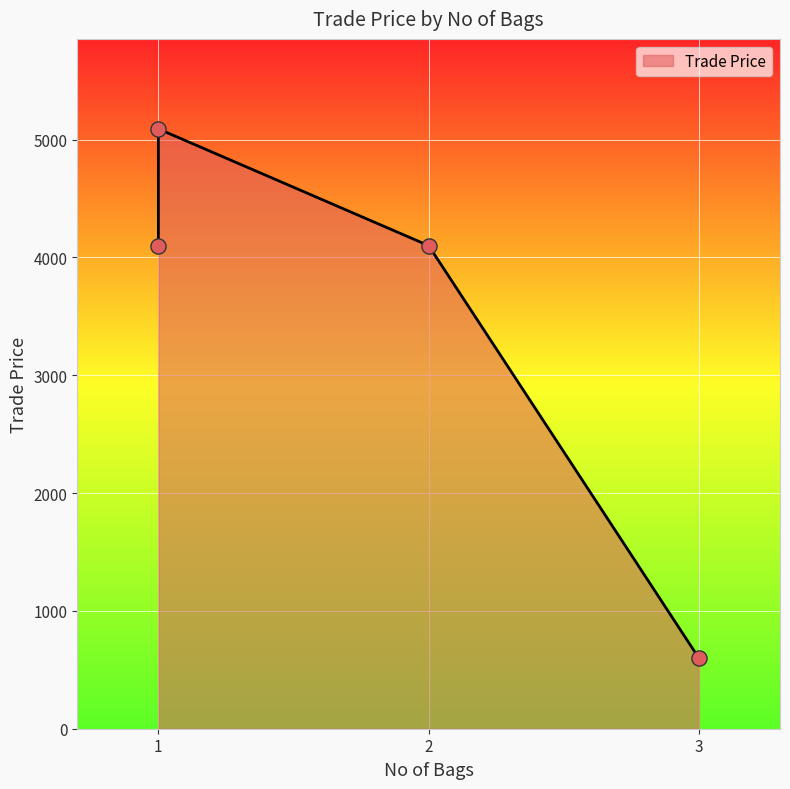

What is the ratio of the value at 1 to the value at 1?

1.2